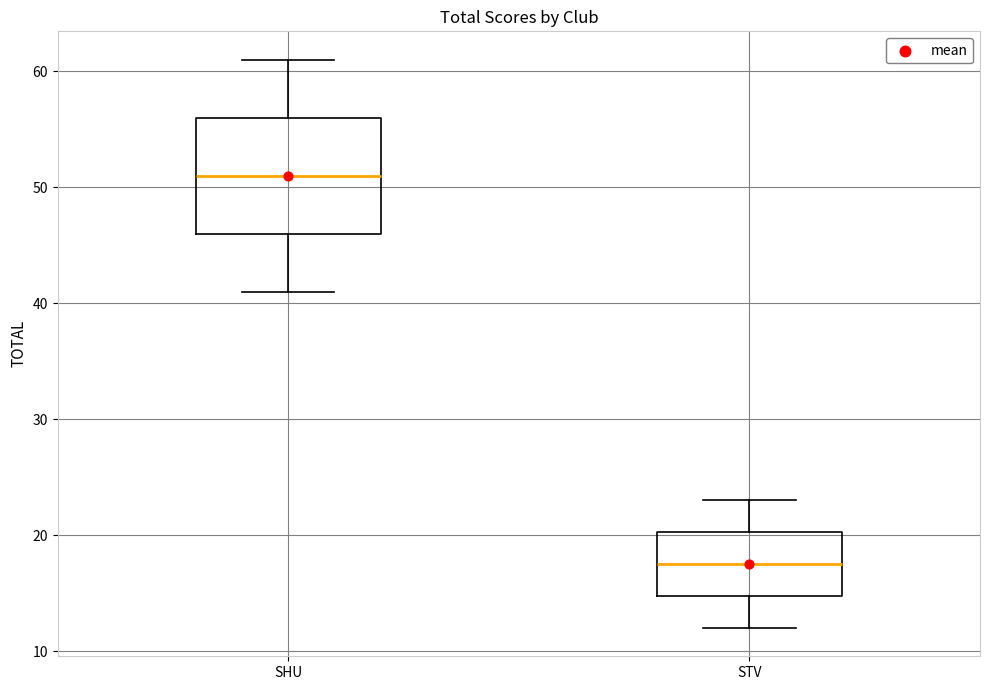

Which box's median line is the lowest?

STV